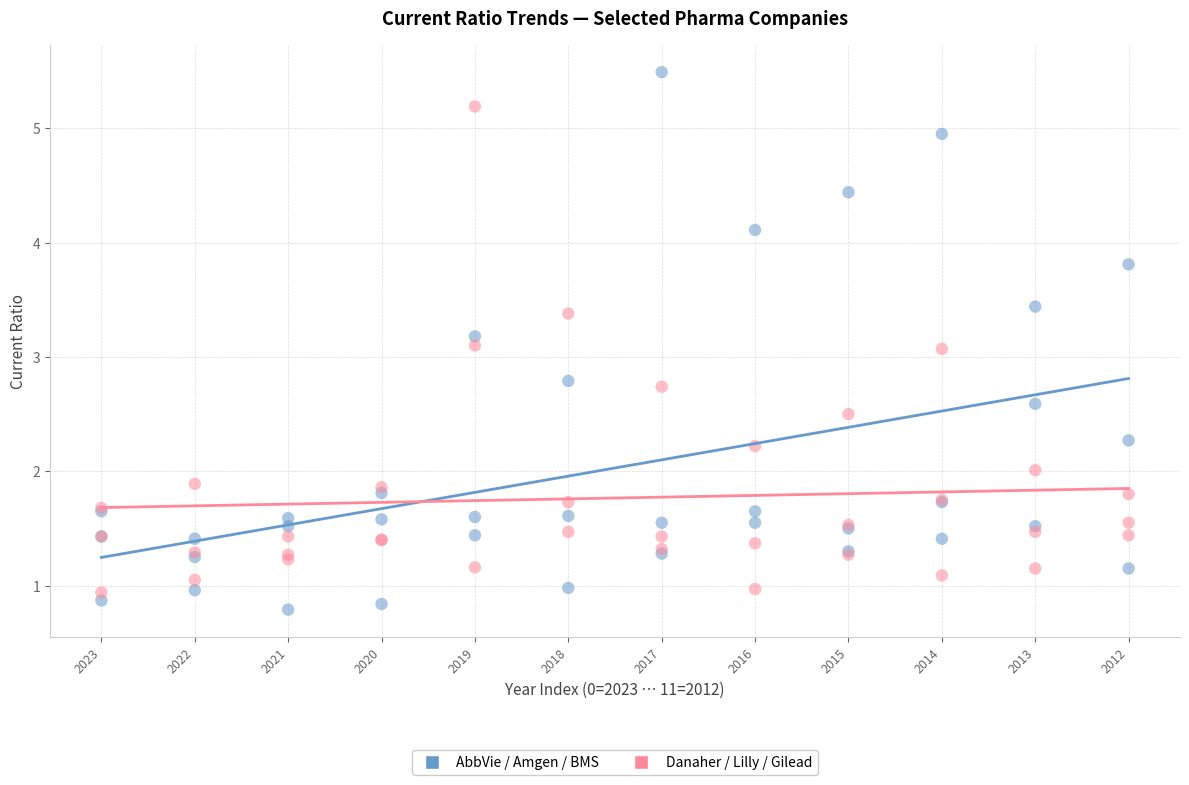

What is the X range (max minus min) for the scatter plot?

11.0